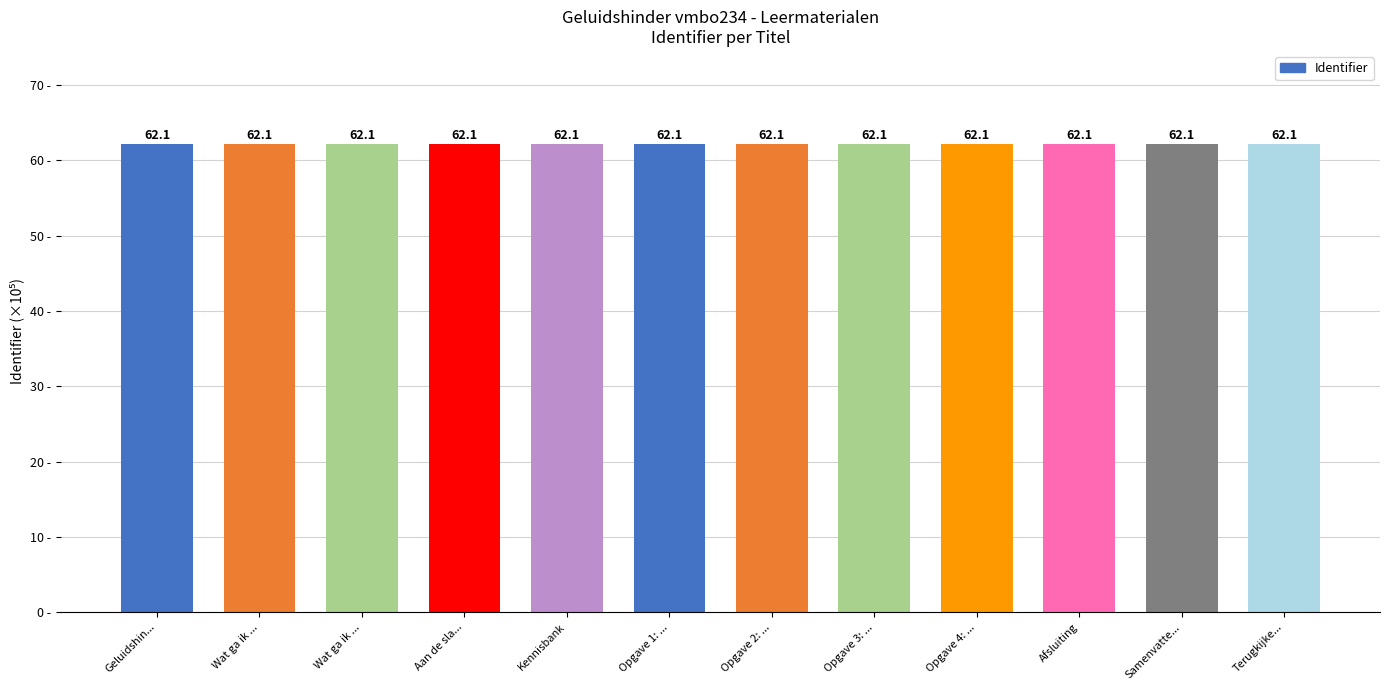

Count the number of categories in the chart.

12